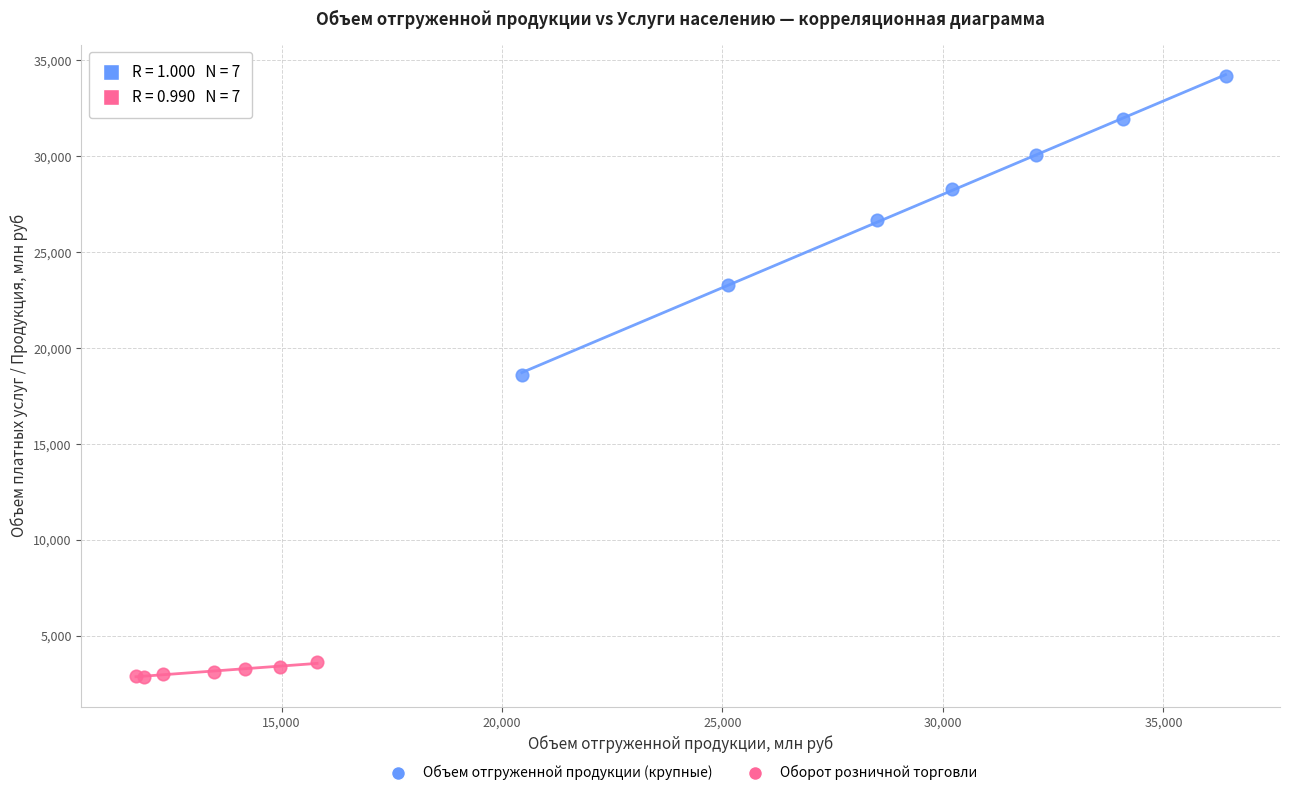

Which series contains the highest Y value?

Объем отгруженной продукции (крупные)